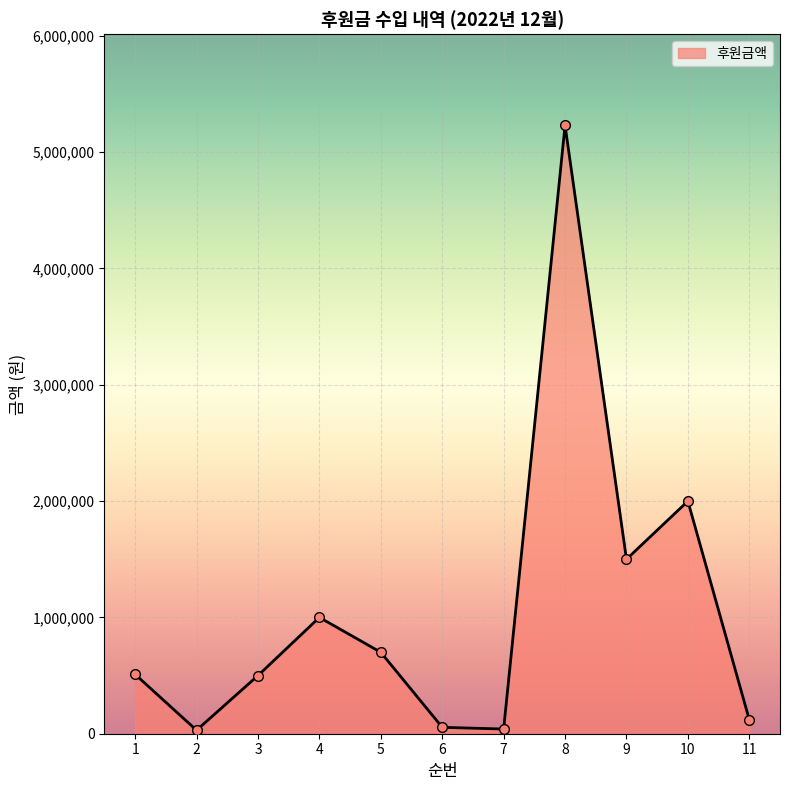

Count the number of categories in the chart.

11